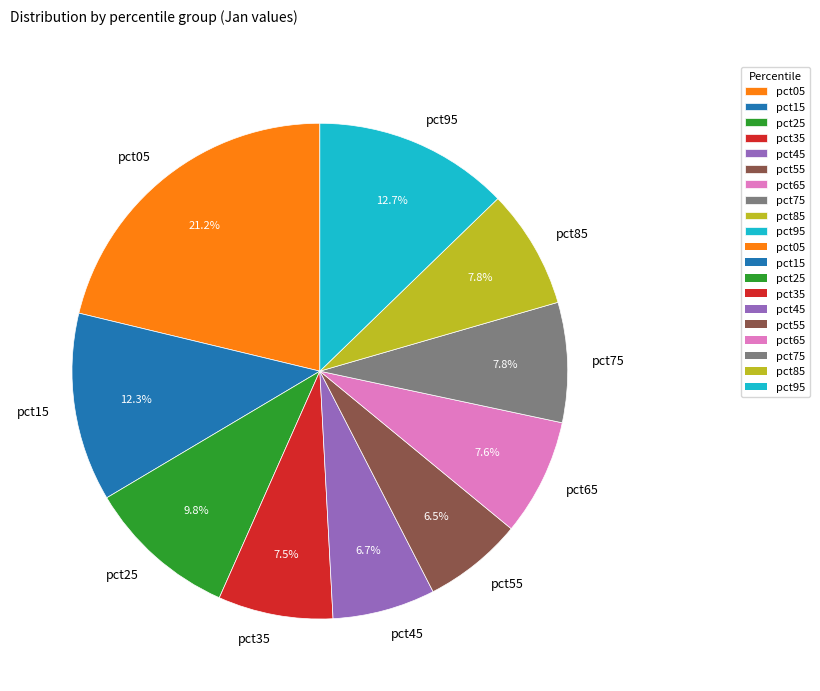

The pct65 slice represents 8% of the pie. True or false?

True